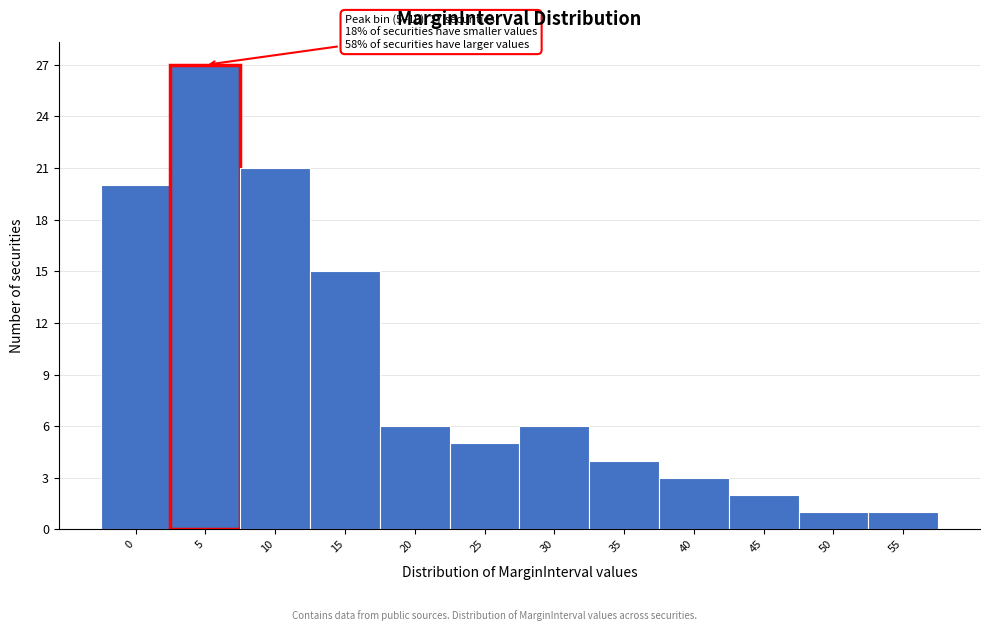

Reading left to right, what are all the values shown in this chart?

20	27	21	15	6	5	6	4	3	2	1	1